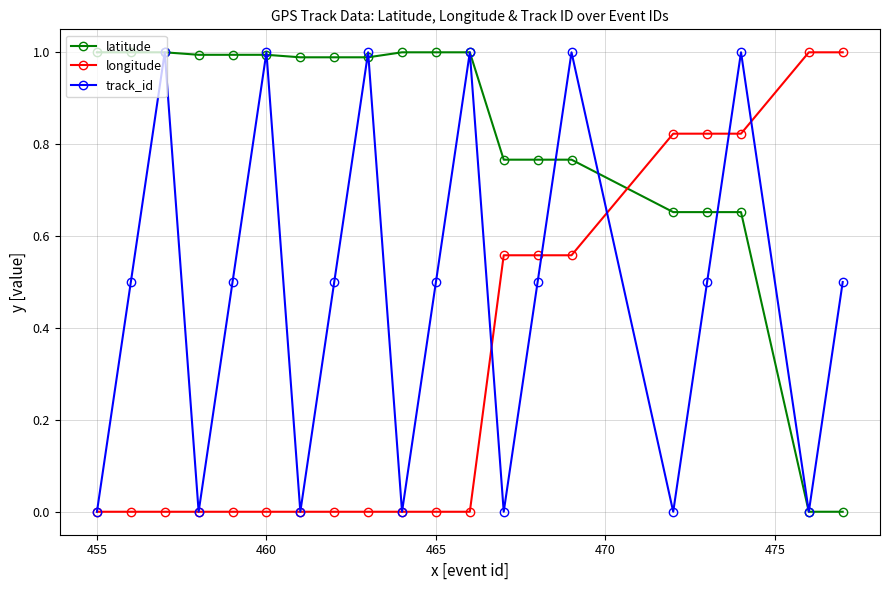

List the series in order of their overall mean, highest first.

latitude, track_id, longitude